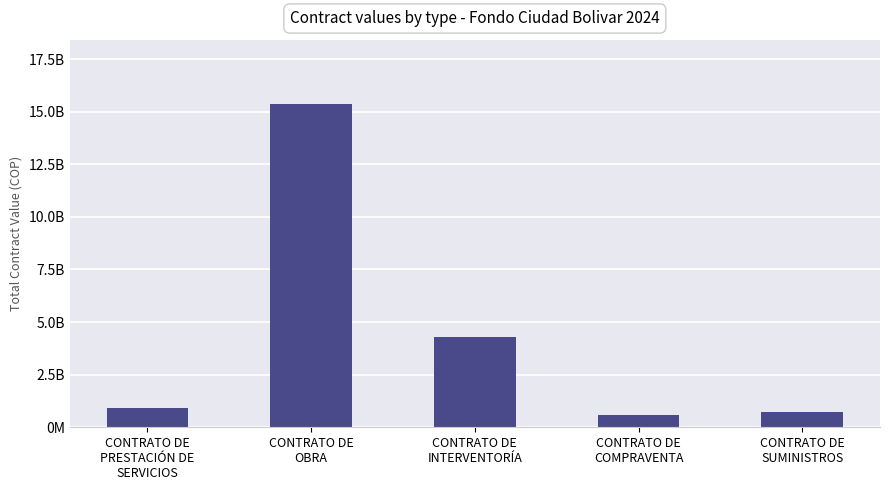

At which category does the chart reach its minimum across all series?

CONTRATO DE
COMPRAVENTA